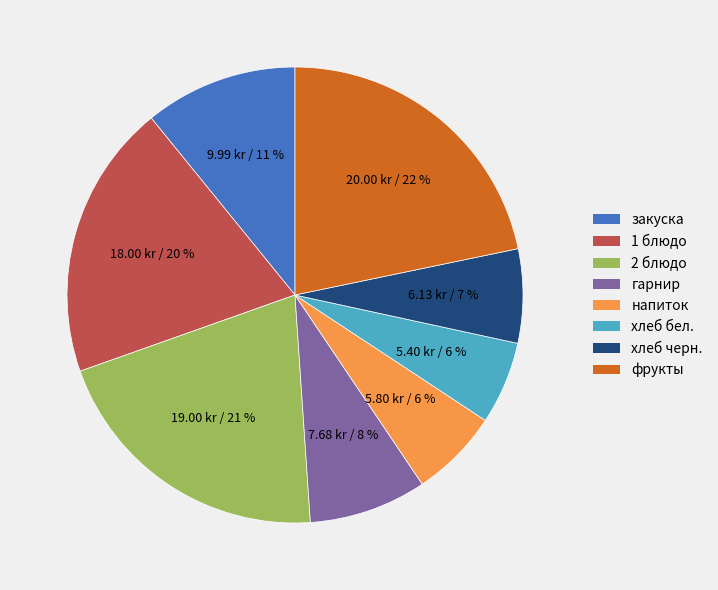

Do хлеб черн. and напиток together represent more than half of the pie?

No